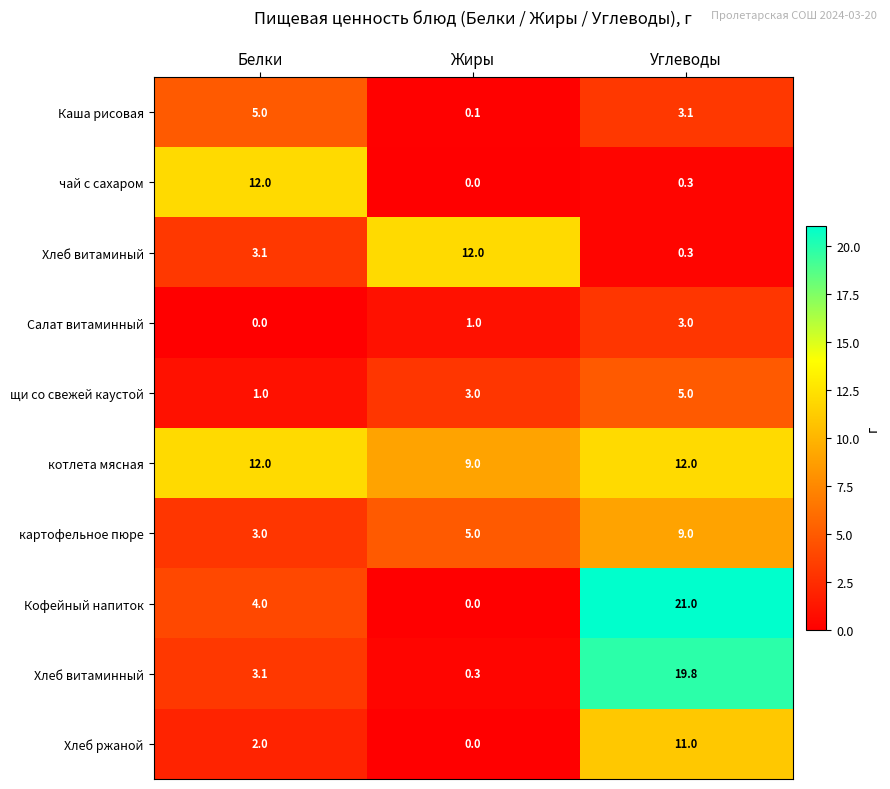

What is the difference between the highest and lowest values at Углеводы?

20.7